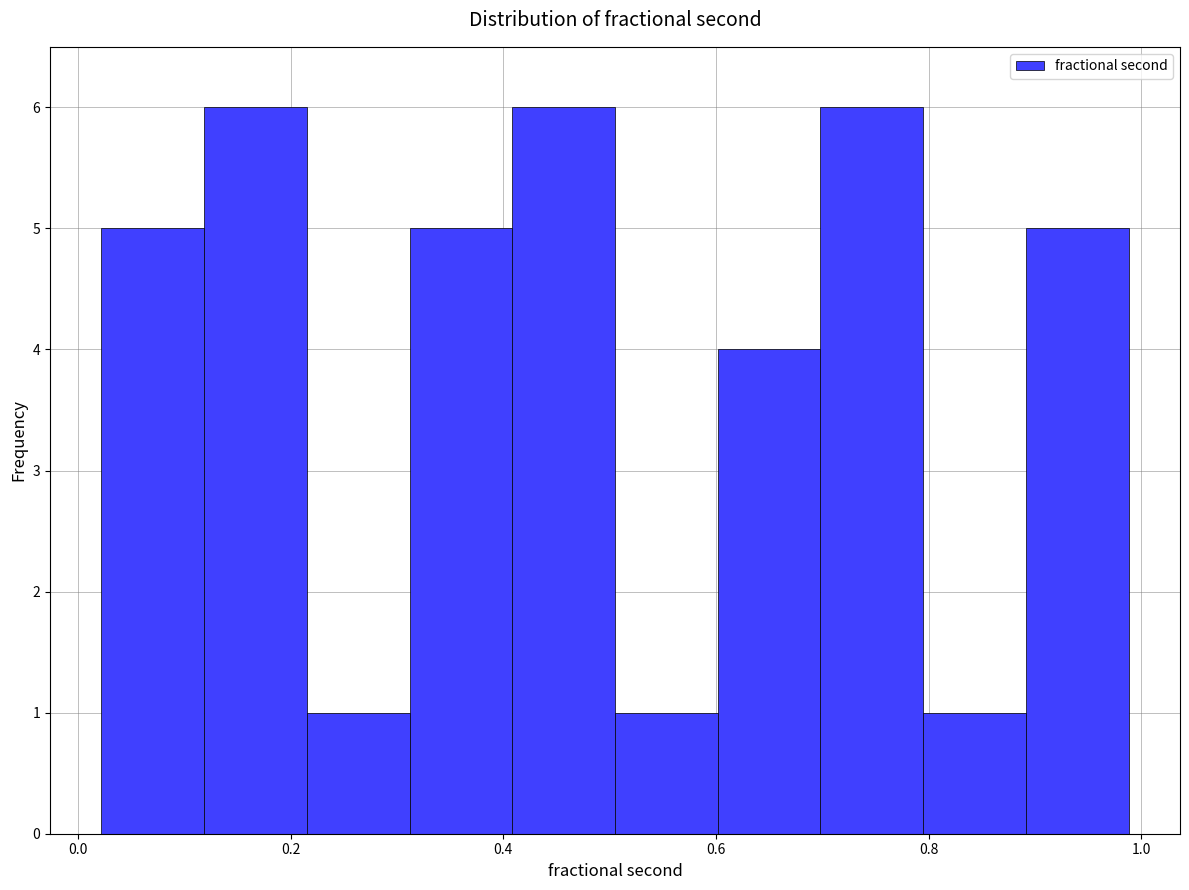

Reading left to right, list every bar in this chart as the range it spans on the x-axis followed by its height. Neither the bar edges nor the heights are printed on the chart, so give them approximately, as read against the axes.

0.02 to 0.12: 5
0.12 to 0.22: 6
0.22 to 0.32: 1
0.32 to 0.40: 5
0.40 to 0.50: 6
0.50 to 0.60: 1
0.60 to 0.70: 4
0.70 to 0.80: 6
0.80 to 0.90: 1
0.90 to 0.98: 5